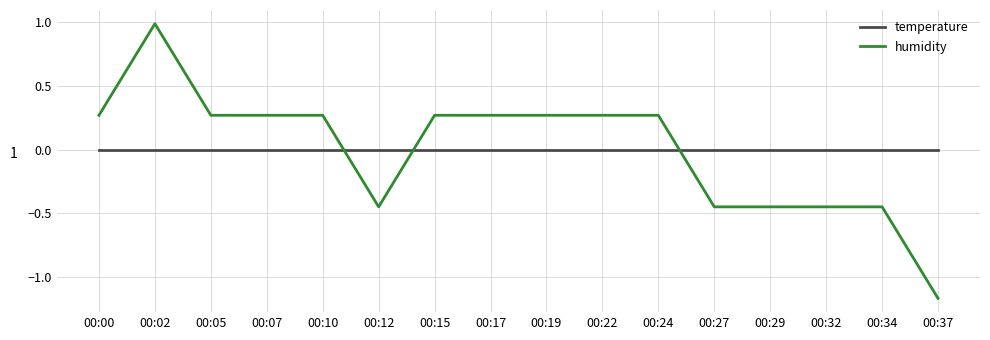

Is it true that temperature equals 0.0 at 00:29?

True